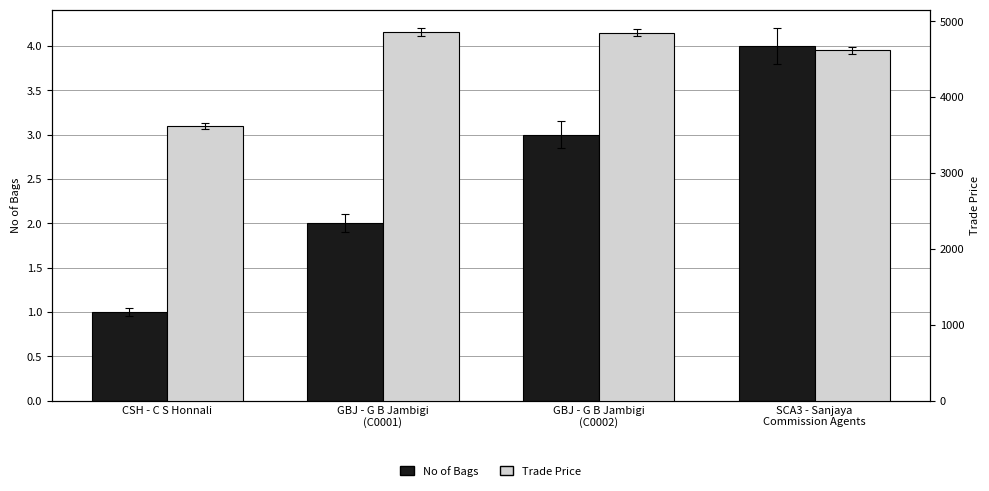

List the labels in order of Trade Price value, smallest first.

CSH - C S Honnali, SCA3 - Sanjaya
Commission Agents, GBJ - G B Jambigi
(C0002), GBJ - G B Jambigi
(C0001)